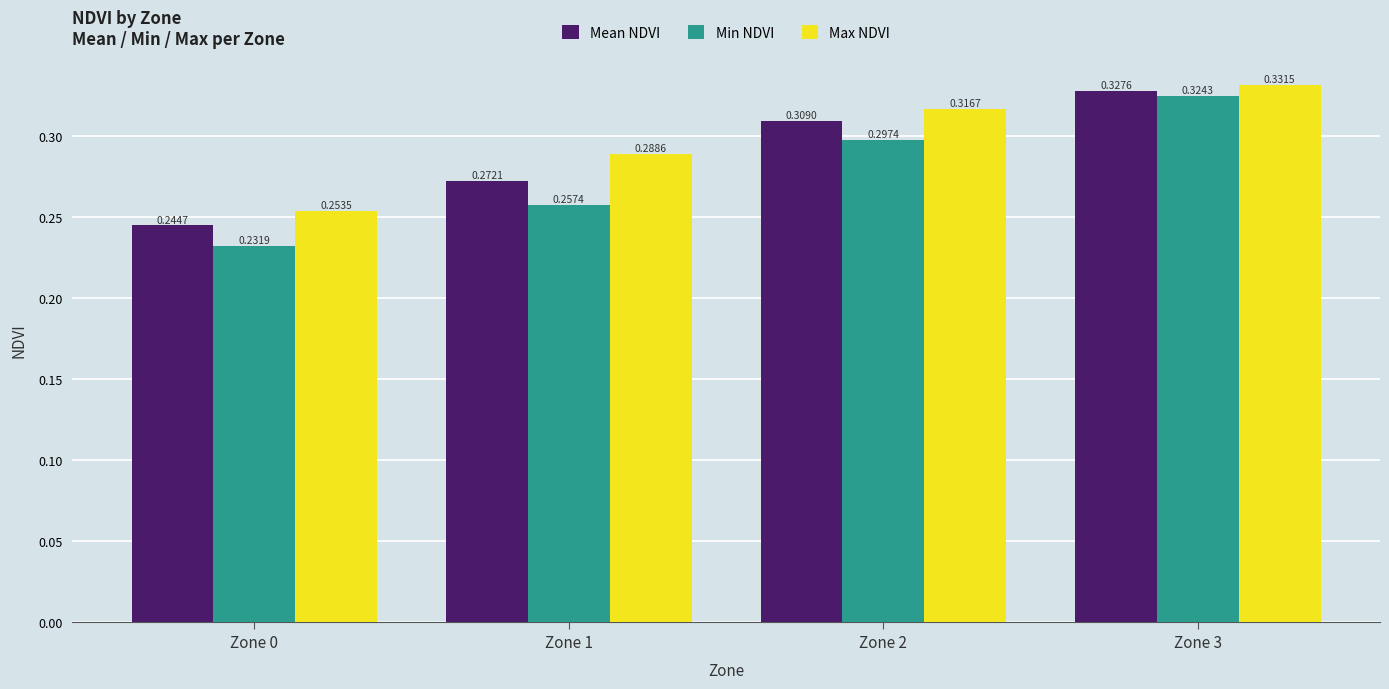

At how many categories does at least one series exceed 0?

4